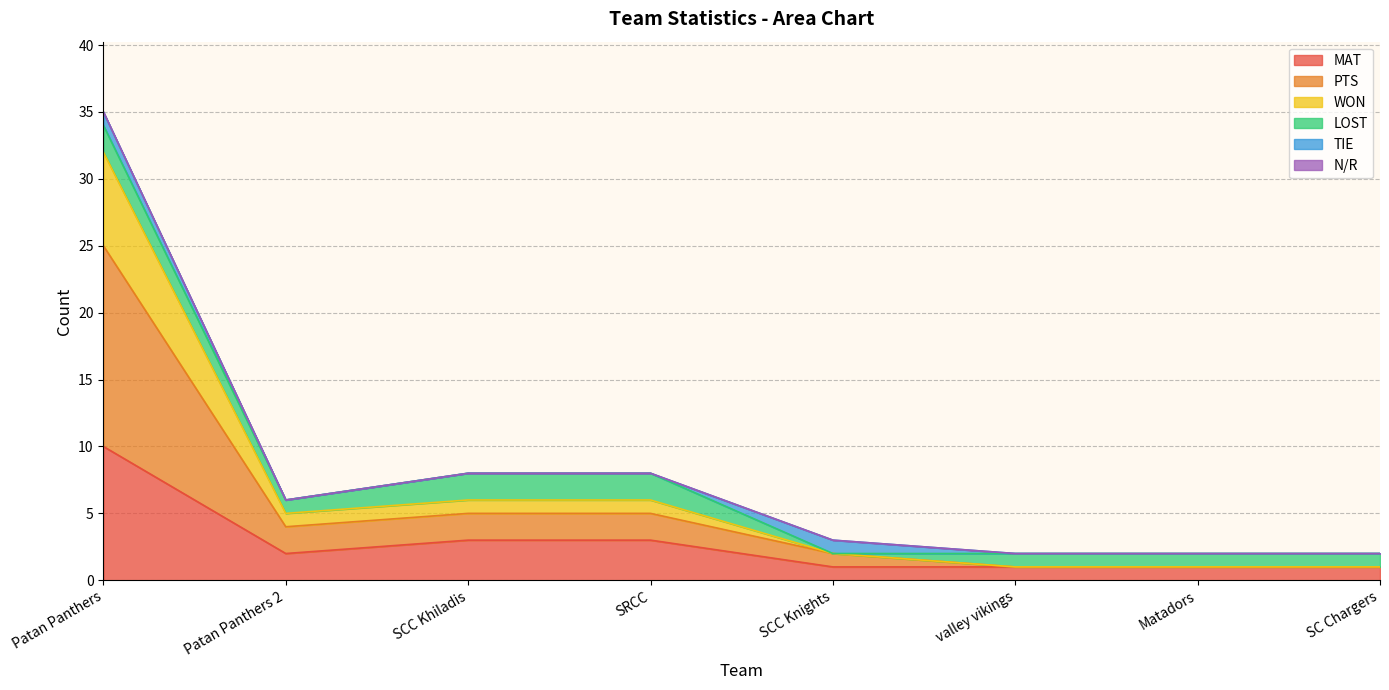

At which category is the sum across all series the highest?

Patan Panthers